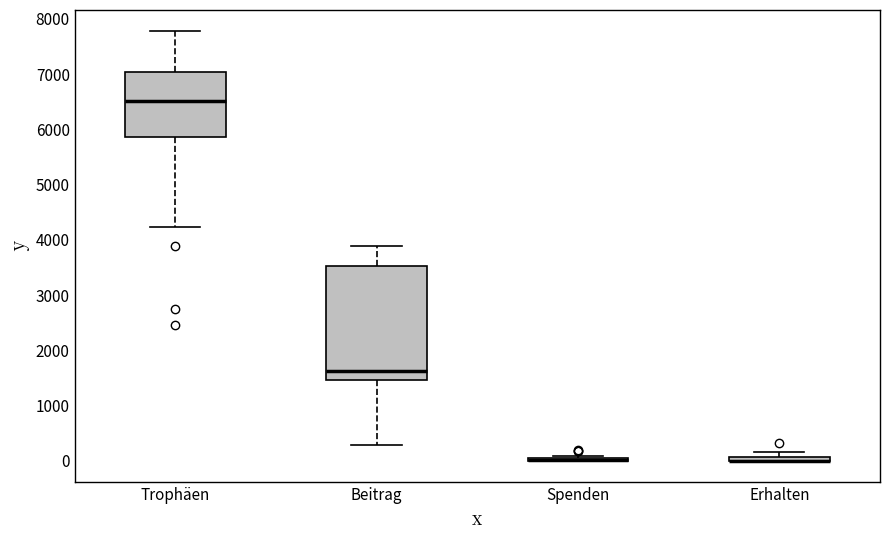

Comparing the boxes themselves (not the whiskers), which one is the tallest?

Beitrag